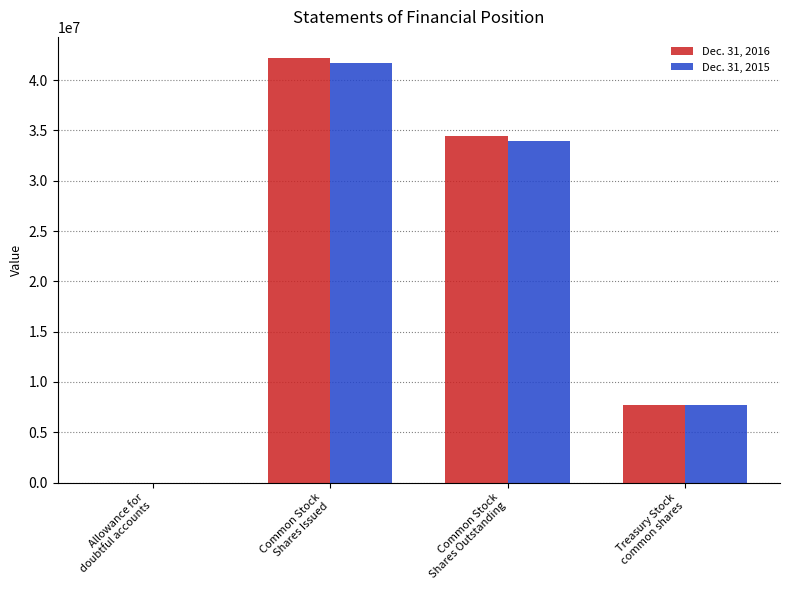

What is the maximum value shown in the chart?

42186827